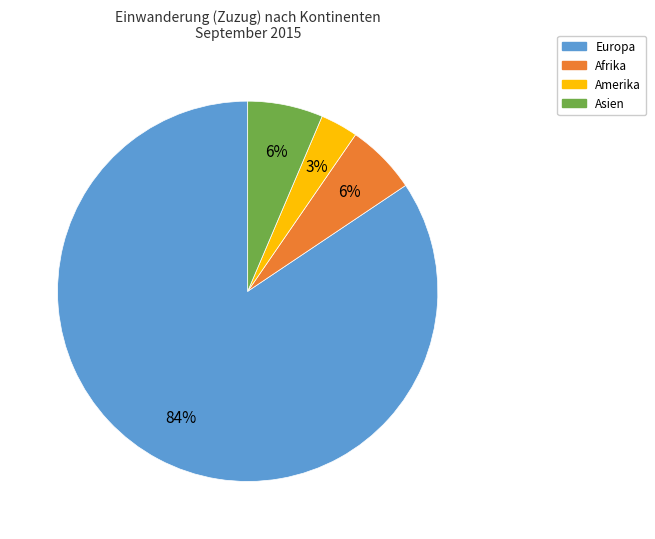

How many segments does this pie chart have?

4